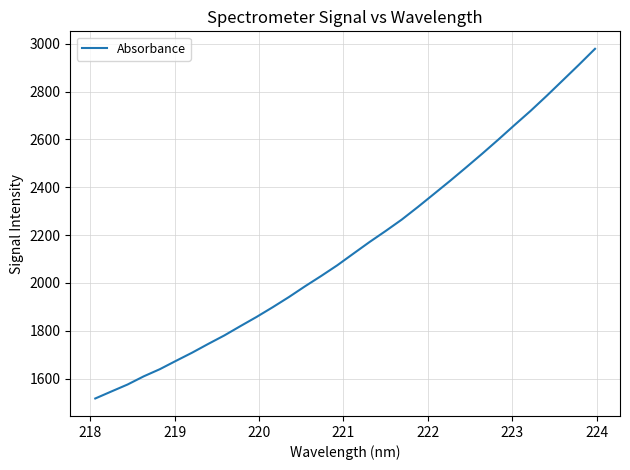

What is the maximum value shown in the chart?

2978.7